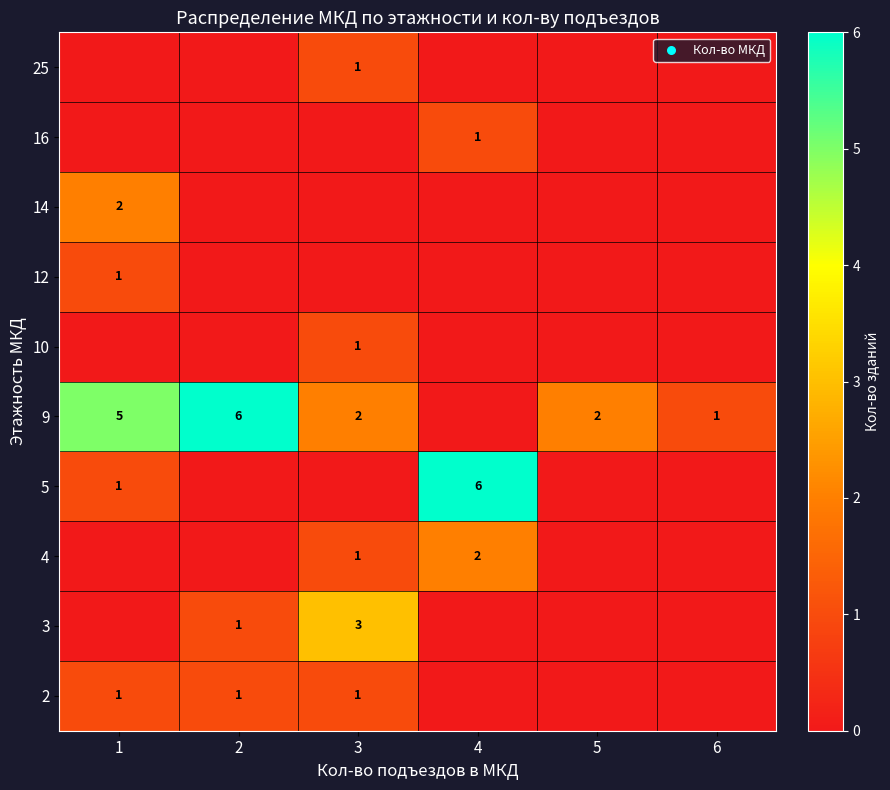

Is the value of 16 at 5 greater than the value of 12 at 2?

No